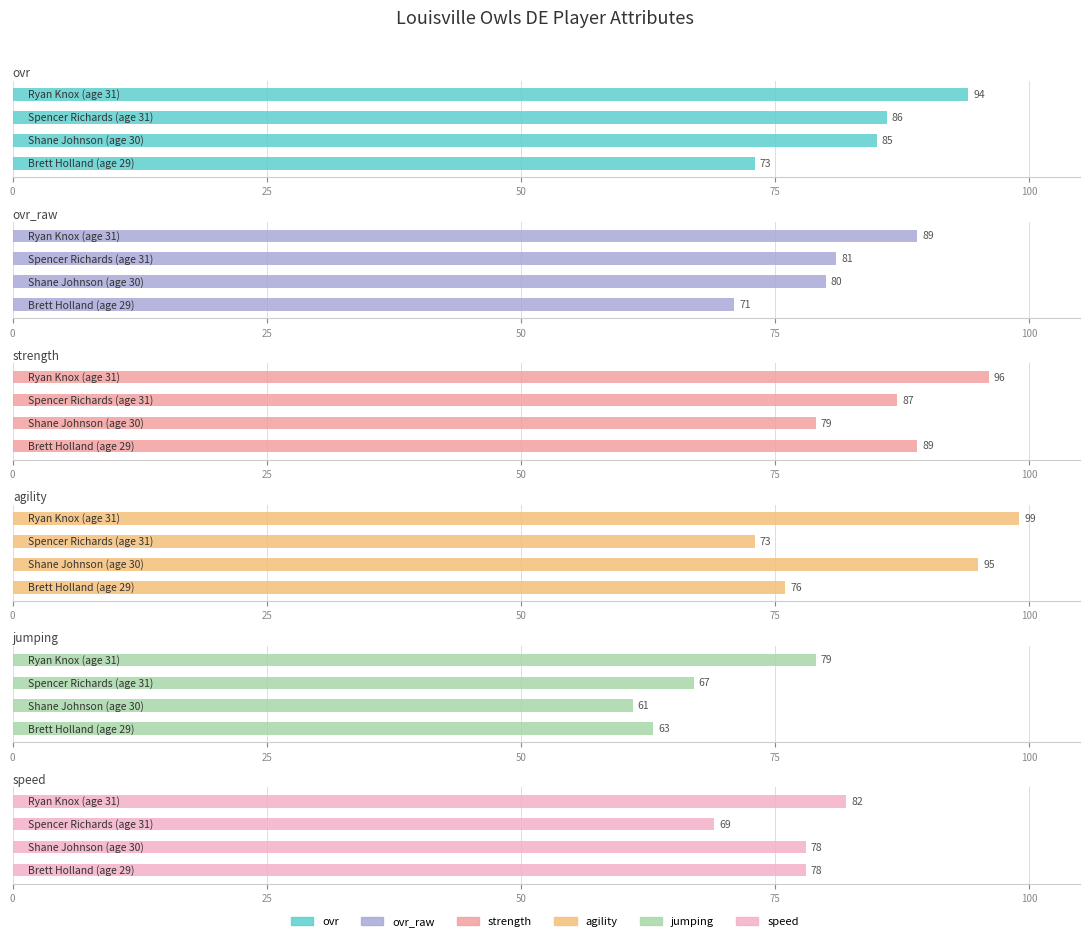

How many jumping values are between 63 and 79?

3